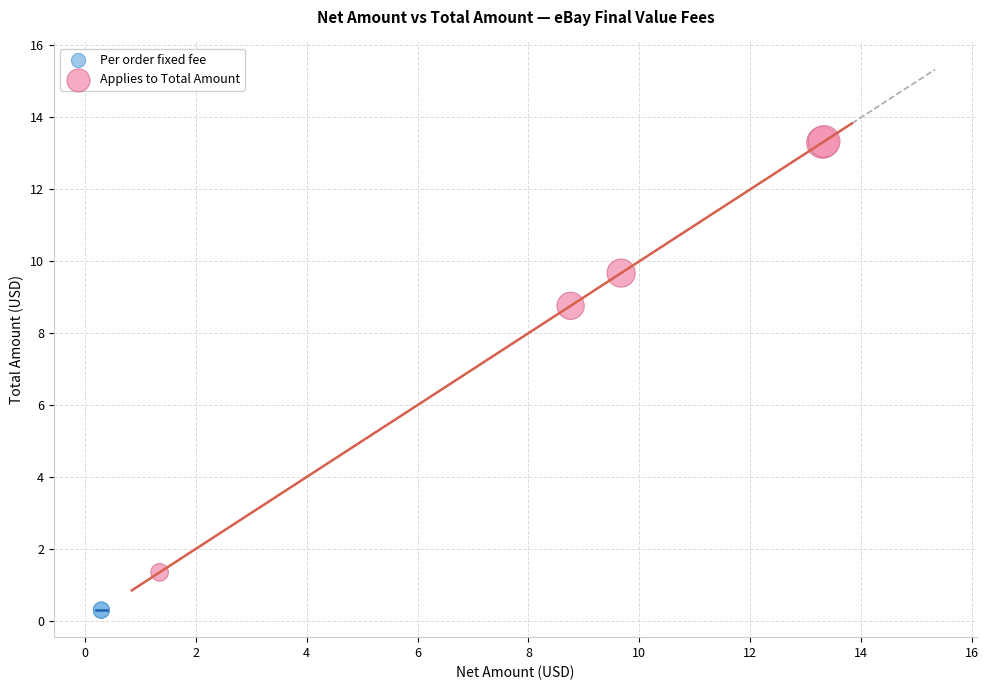

Which series contains the lowest Y value?

Per order fixed fee